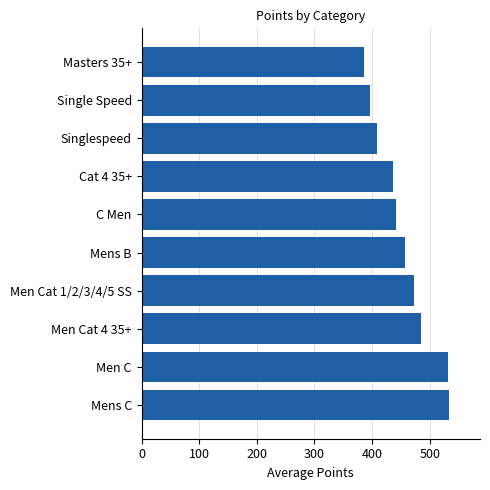

How many bars are there in total?

10